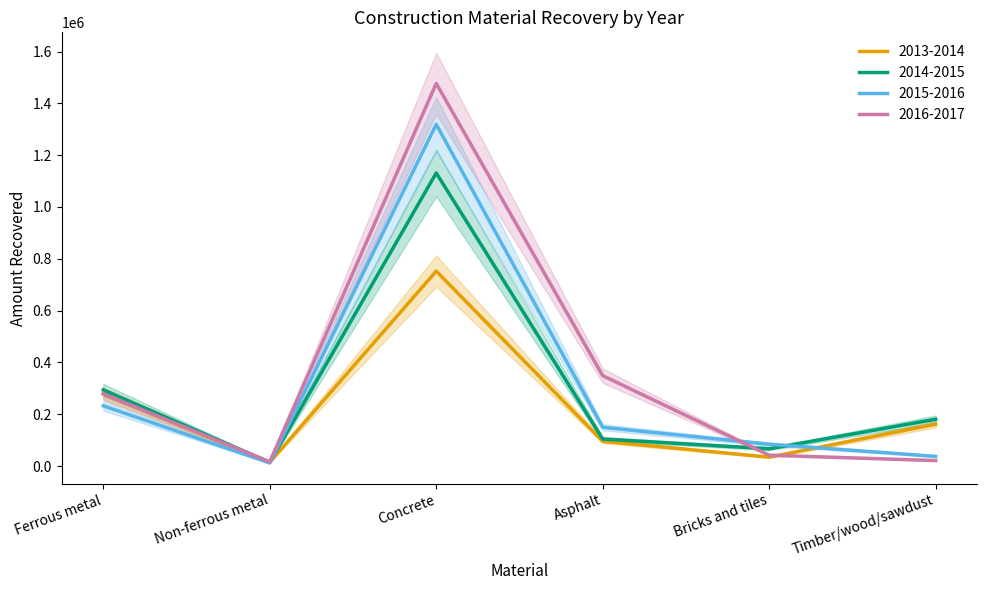

How many data points does each series have?

6